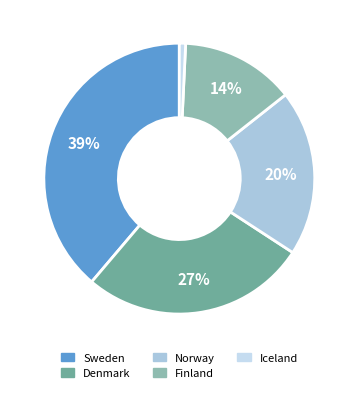

Does Denmark represent more than half of the total?

No